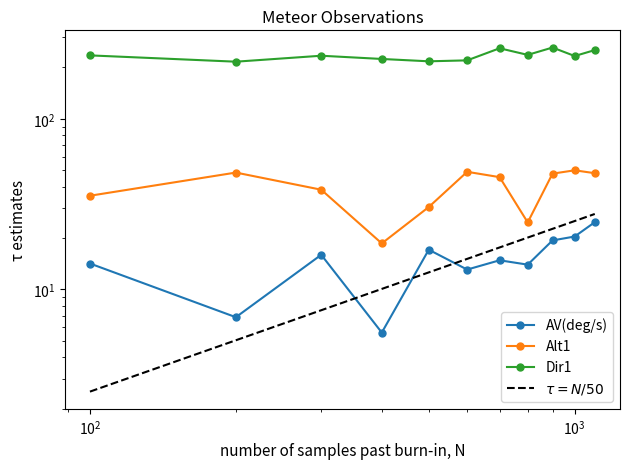

Which series has the largest total across all categories?

Dir1